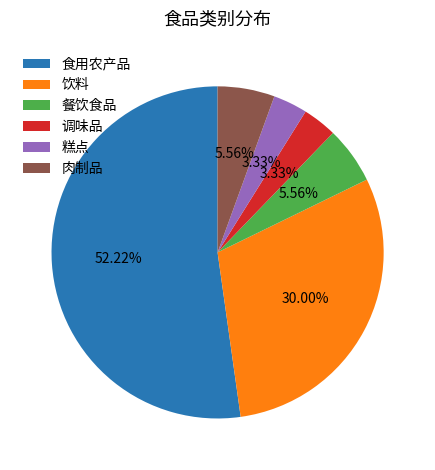

The 饮料 slice represents 30% of the pie. True or false?

True